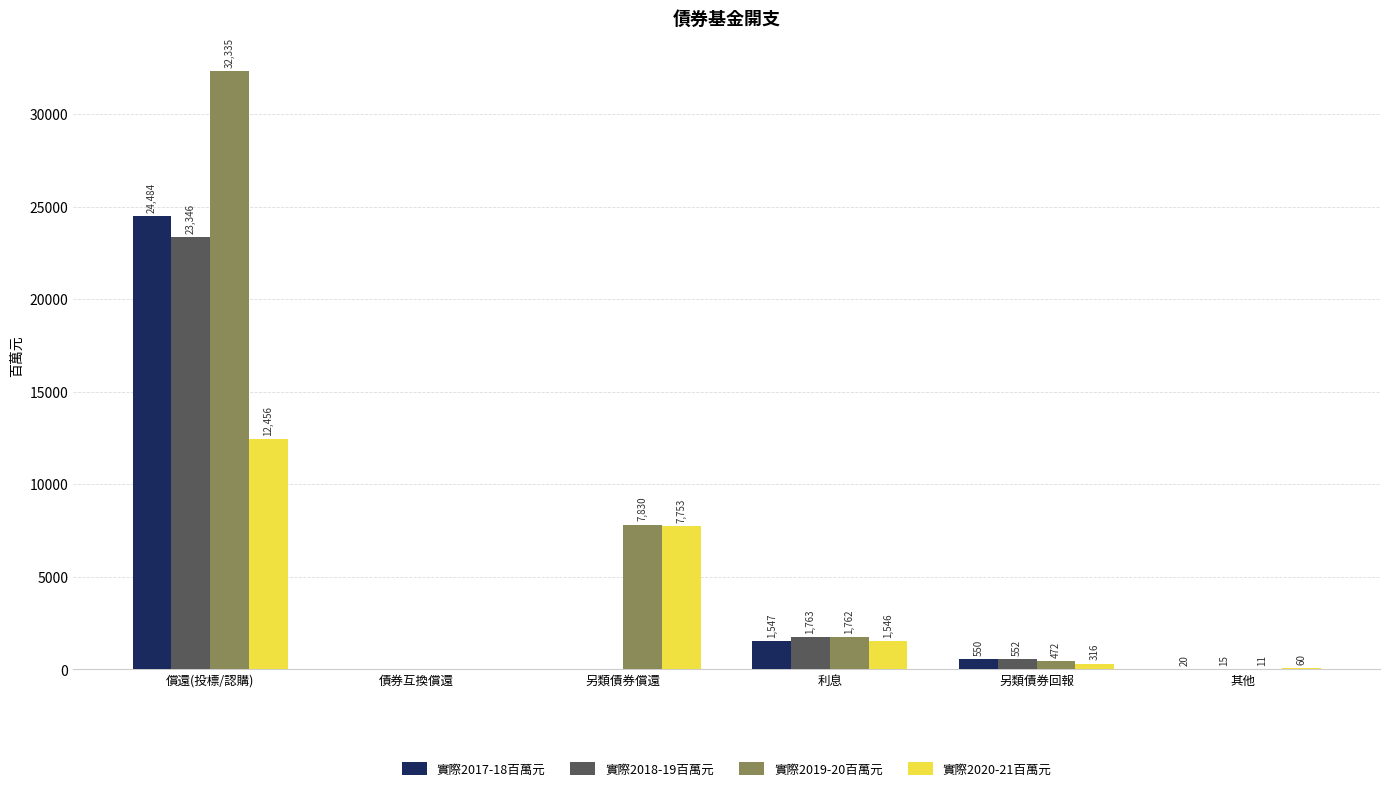

Reading left to right, extract all data points from this chart.

實際2017-18百萬元: 償還(投標/認購)=24484	債券互換償還=0	另類債券償還=0	利息=1547	另類債券回報=550	其他=20
實際2018-19百萬元: 償還(投標/認購)=23346	債券互換償還=0	另類債券償還=0	利息=1763	另類債券回報=552	其他=15
實際2019-20百萬元: 償還(投標/認購)=32335	債券互換償還=0	另類債券償還=7830	利息=1762	另類債券回報=472	其他=11
實際2020-21百萬元: 償還(投標/認購)=12456	債券互換償還=0	另類債券償還=7753	利息=1546	另類債券回報=316	其他=60